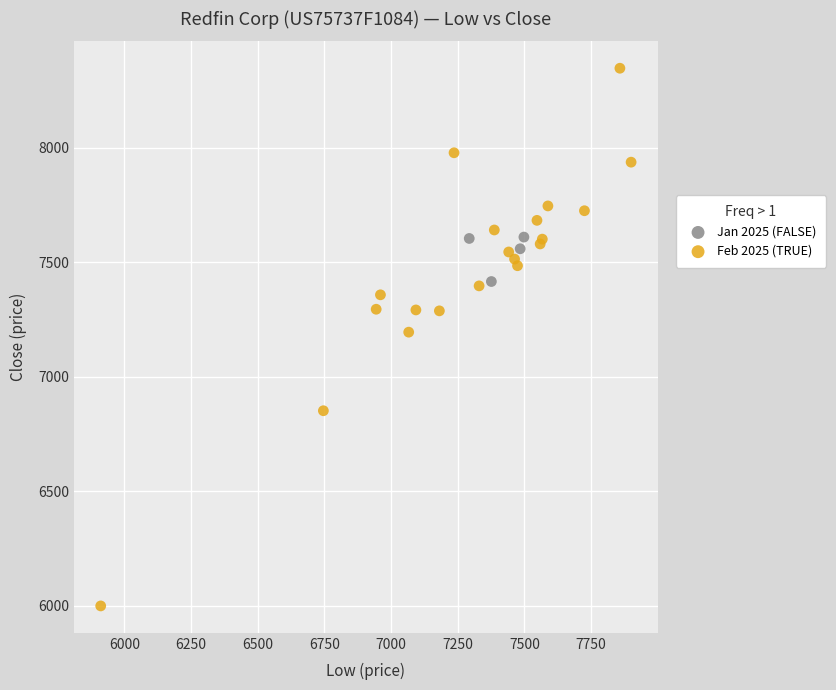

Which series reaches the minimum Y coordinate?

Feb 2025 (TRUE)